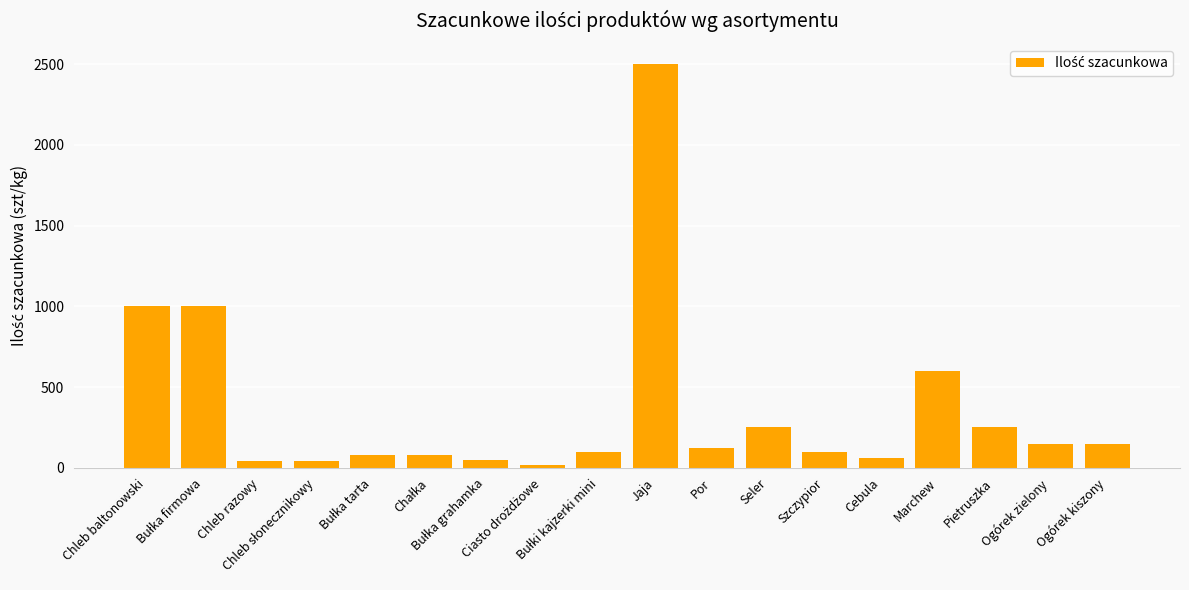

What is the maximum value shown in the chart?

2500